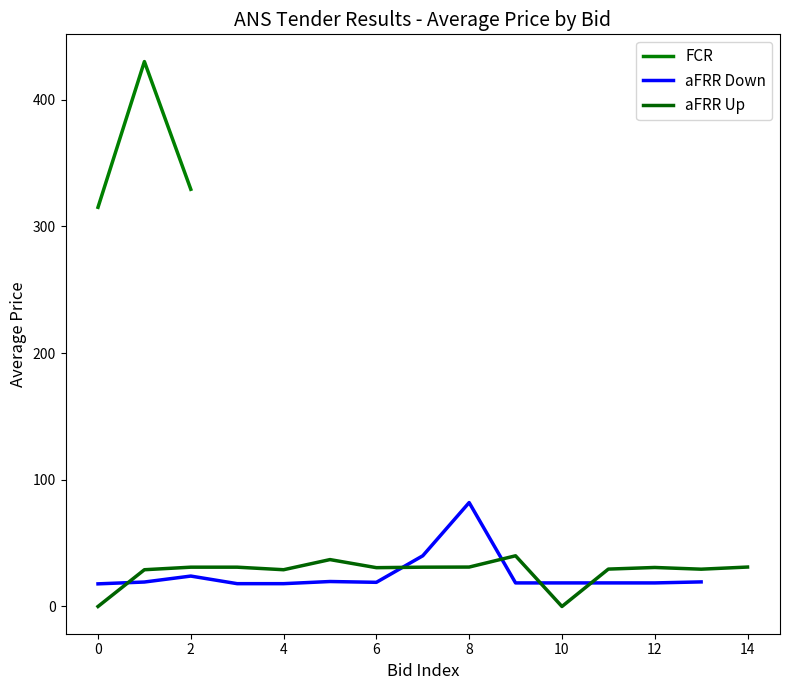

The value of FCR at 0 is 315.0. True or false?

True